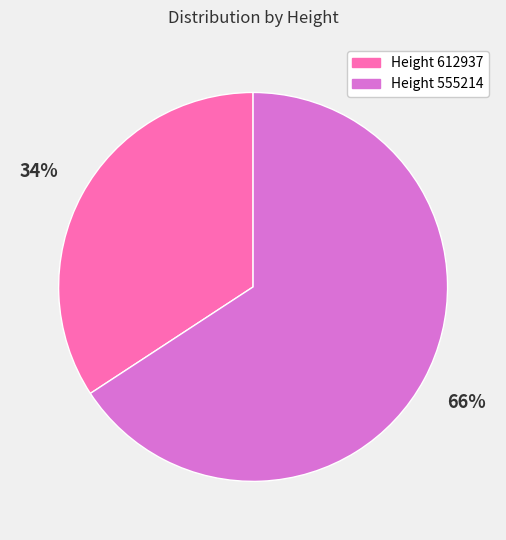

Is there any slice that represents more than half of the pie?

Yes